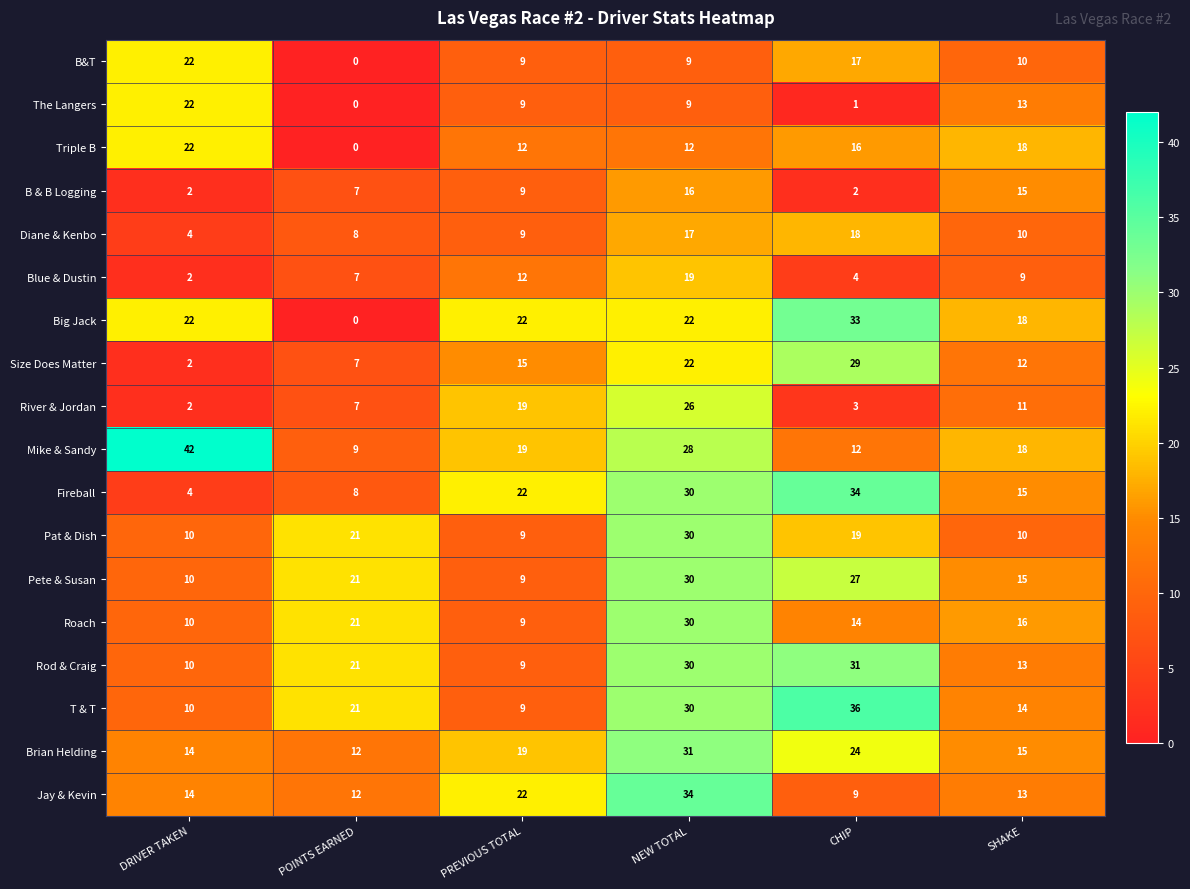

The value of T & T at CHIP is 36. True or false?

True